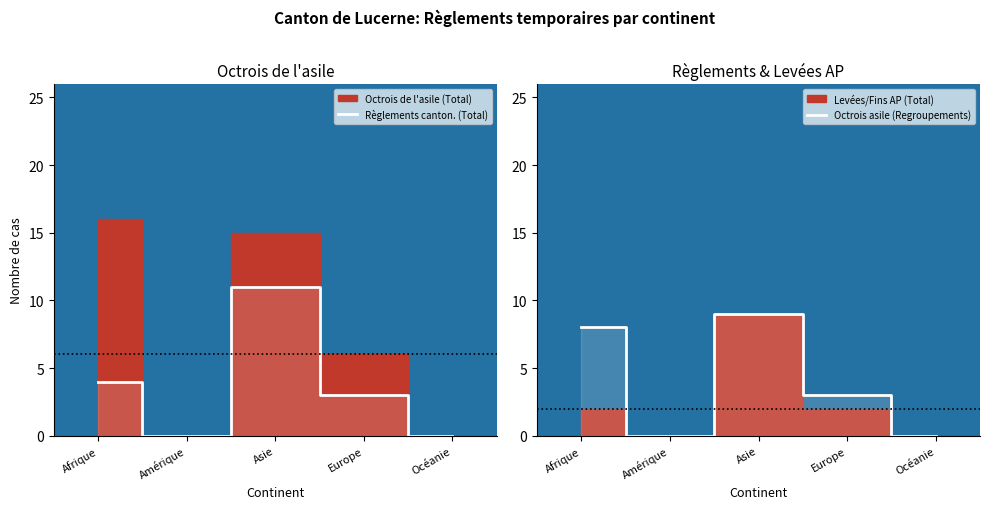

The value of Règlements canton. (Total) at Europe is 3. True or false?

True